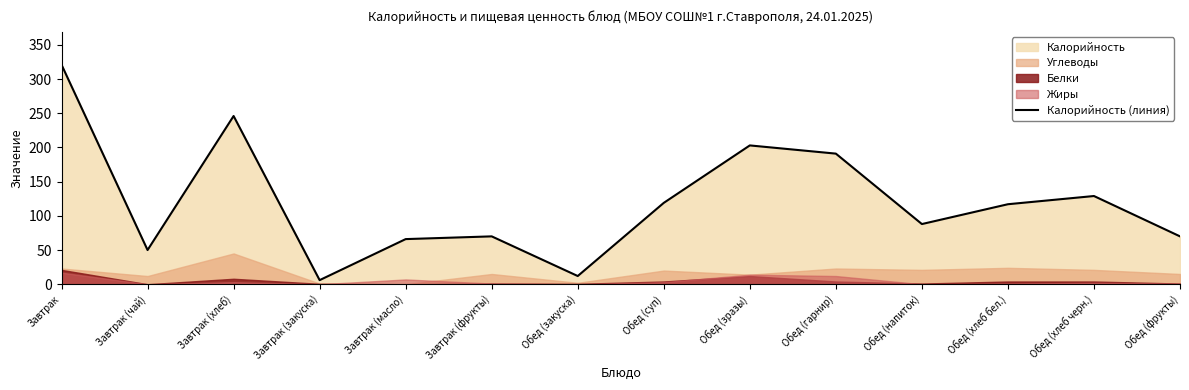

What is the change in value from Завтрак (хлеб) to Обед (гарнир)?

-55